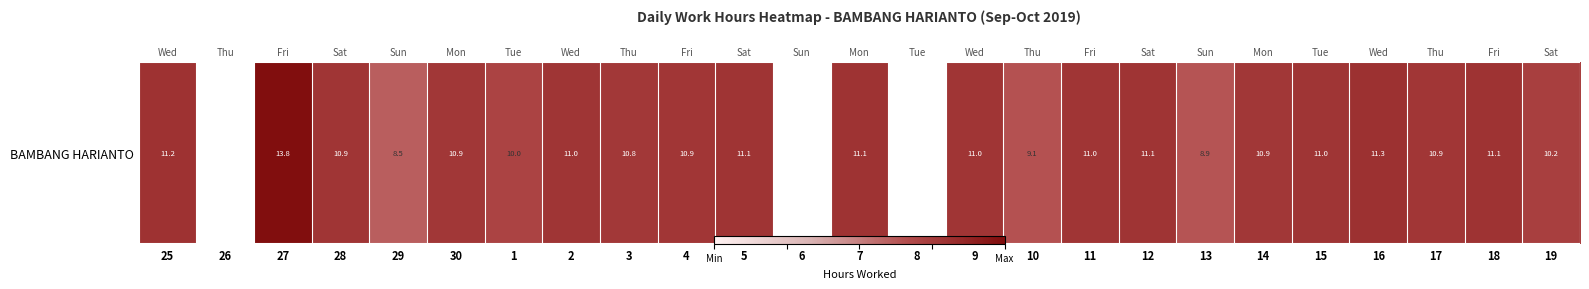

What is the average value?

9.5